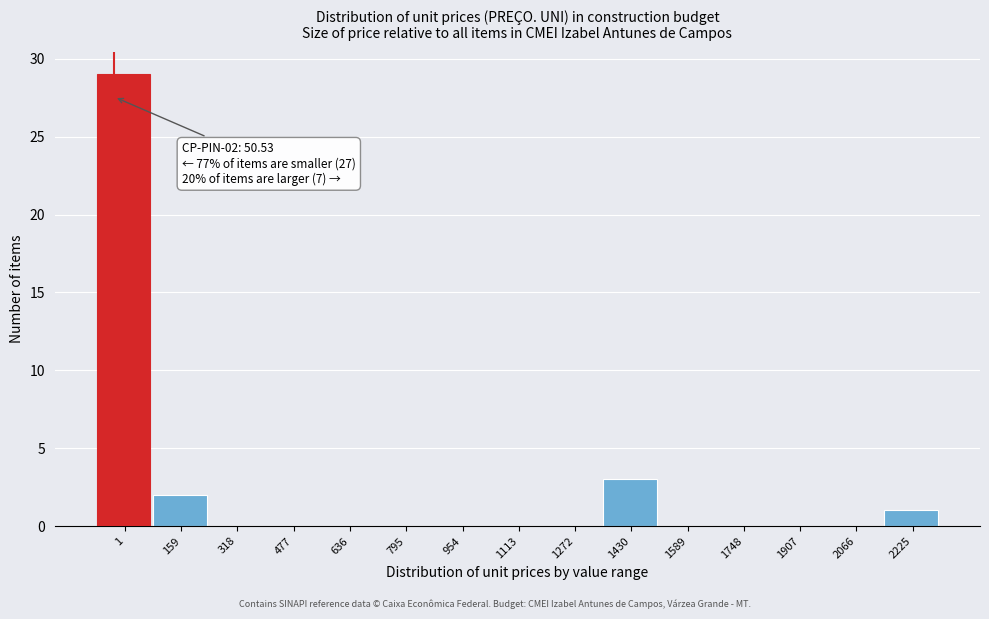

Reading left to right, transcribe all the data shown in this chart.

1=29	159=2	318=0	477=0	636=0	795=0	954=0	1113=0	1272=0	1430=3	1589=0	1748=0	1907=0	2066=0	2225=1